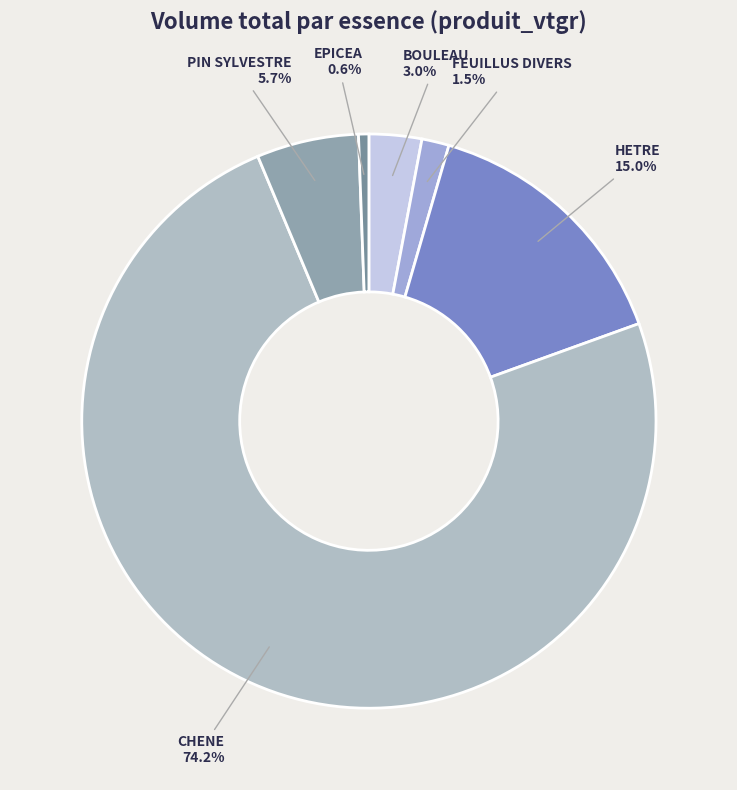

Does CHENE represent more than half of the total?

Yes